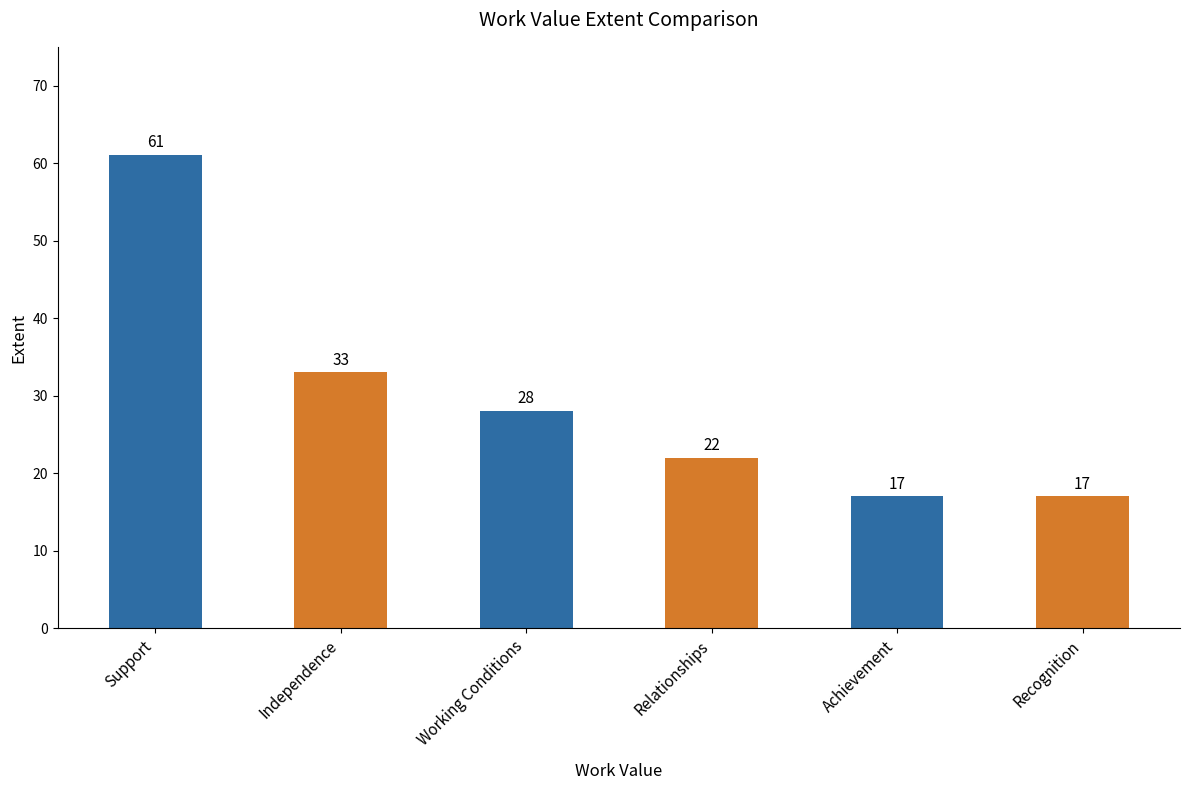

What is the sum of all values?

178